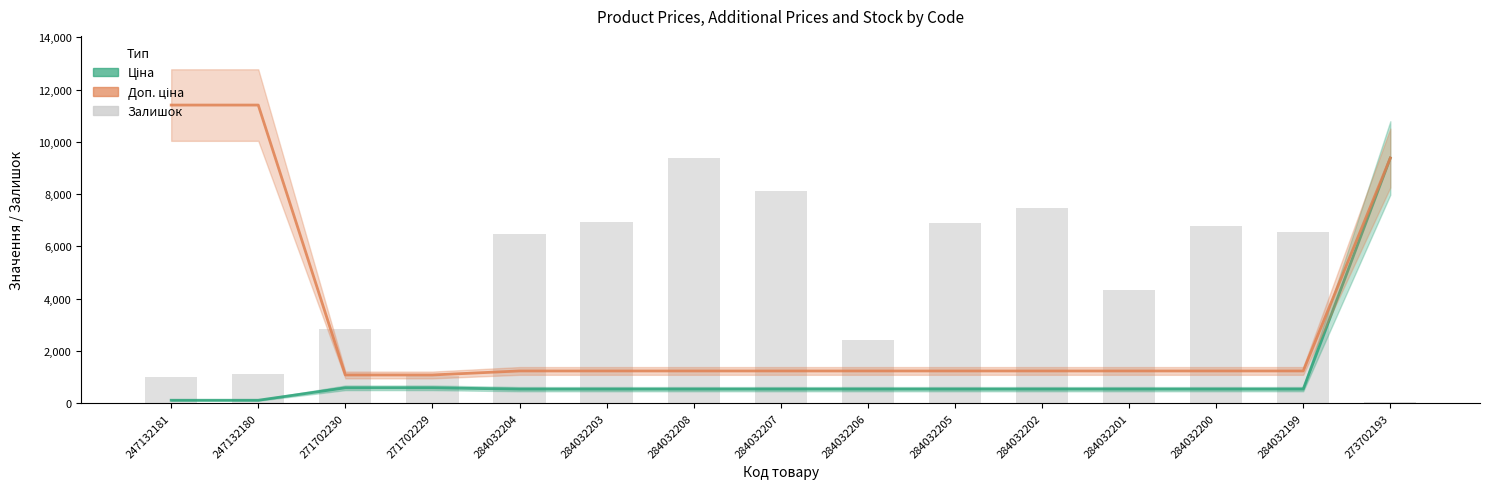

What are all the series names shown in the legend?

Ціна, Доп. ціна, Залишок